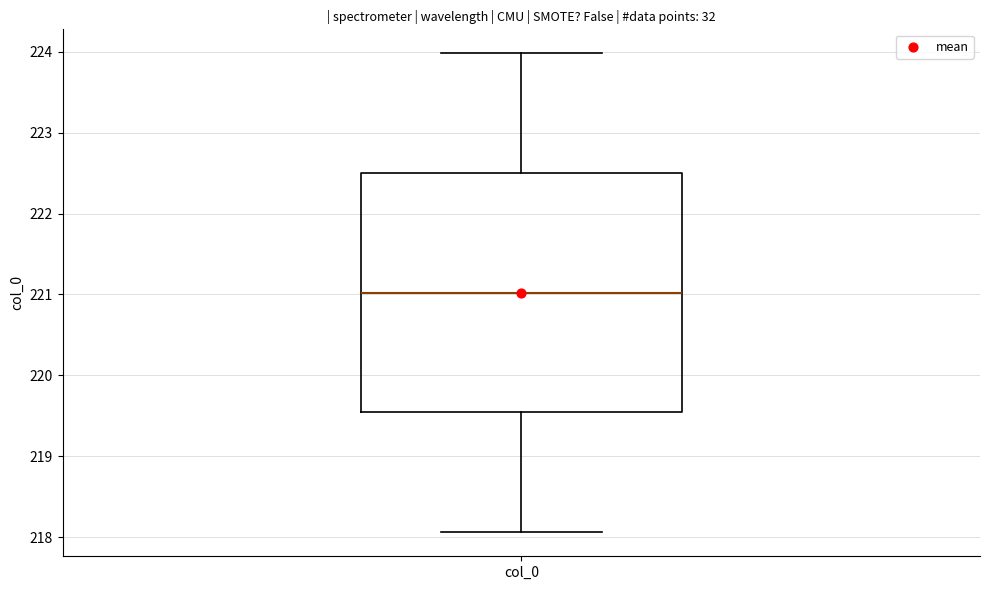

Where does the lower whisker of the box for col_0 end on the y-axis? The values are not printed on the chart, so give them approximately, as read against the axis.

218.1